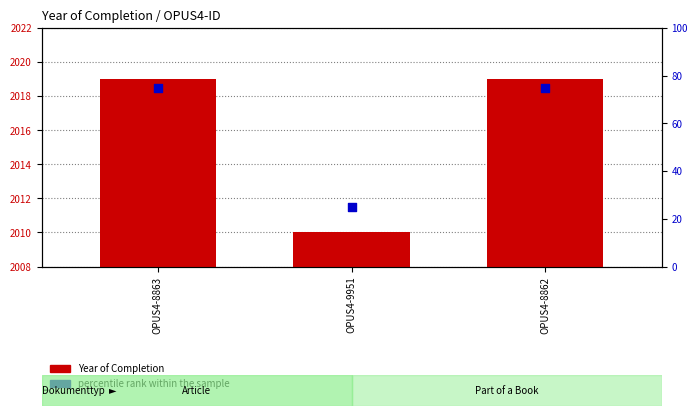

What are all the series names shown in the legend?

Year of Completion, percentile rank within the sample